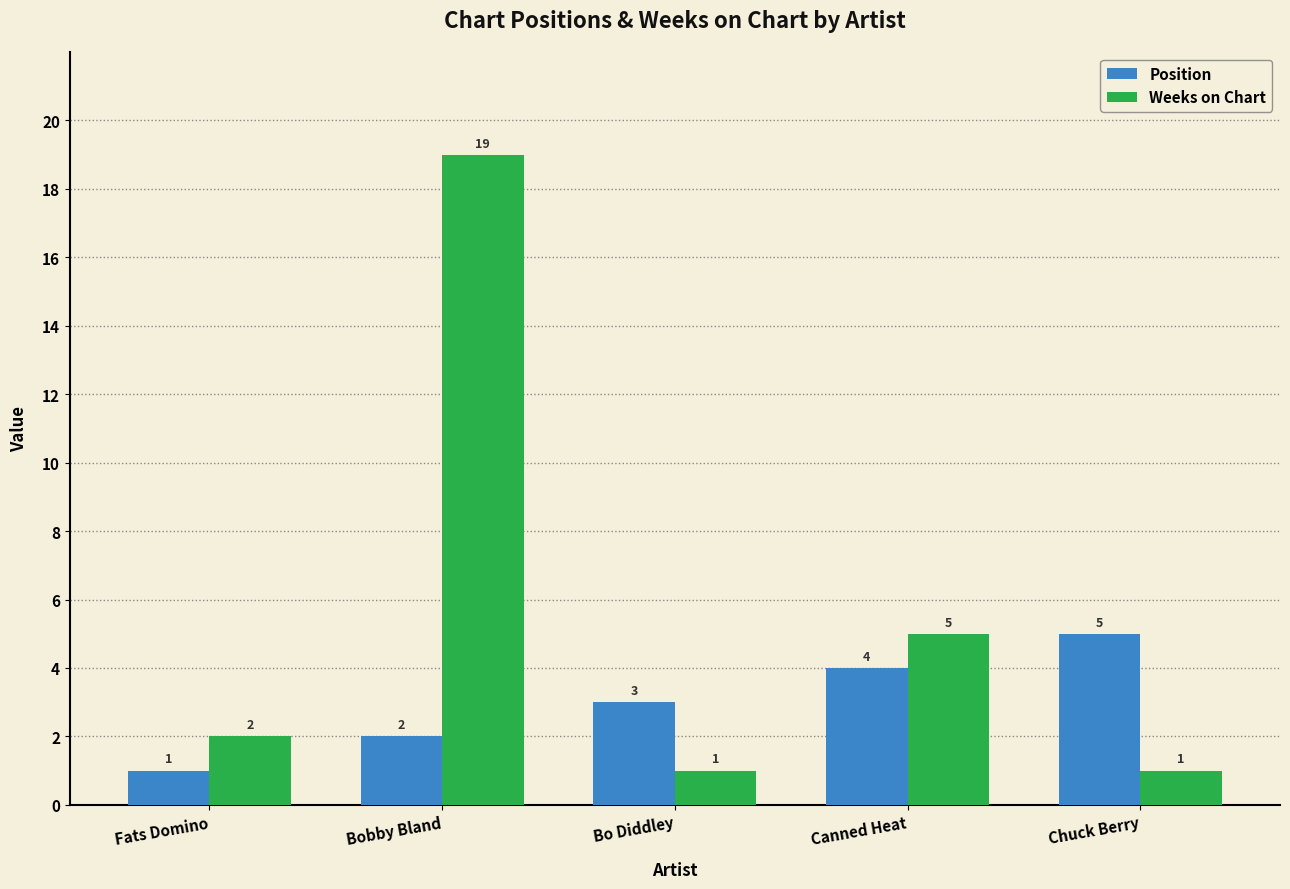

What is the label of the 2nd bar from the right?

Canned Heat